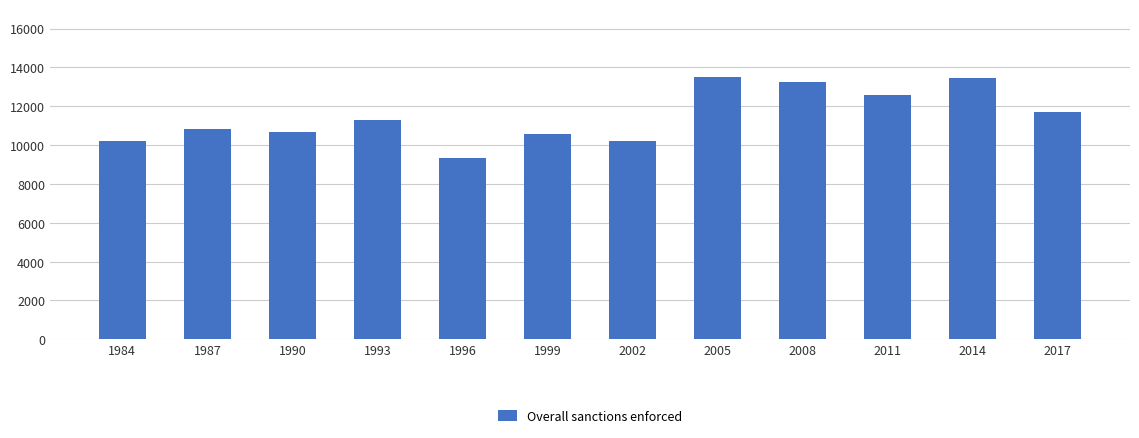

Are the bars grouped side by side (vs. stacked)?

No